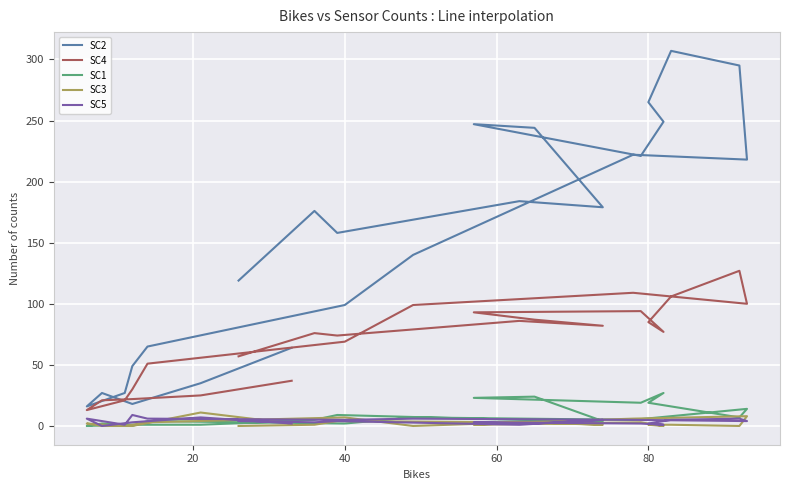

At how many categories does at least one series exceed 66?

16